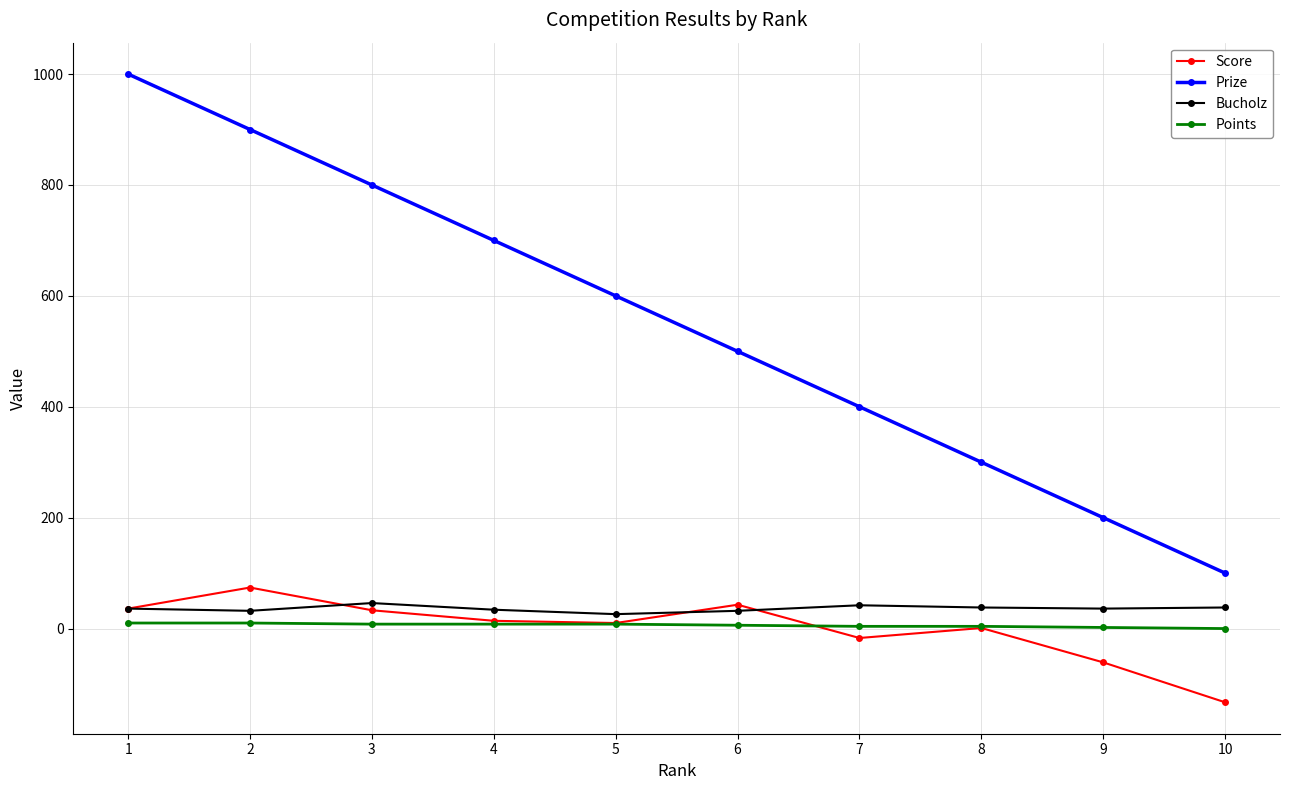

How many values in the Points series are below 8?

5